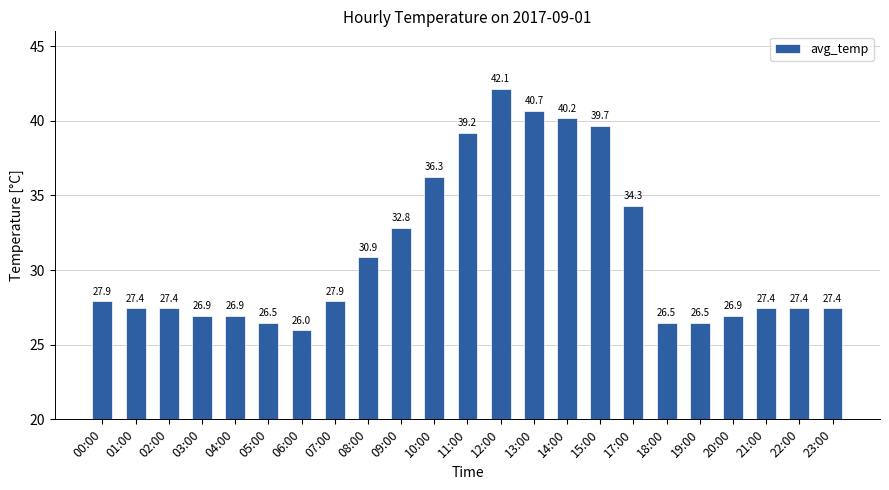

At which category does the chart reach its minimum across all series?

06:00